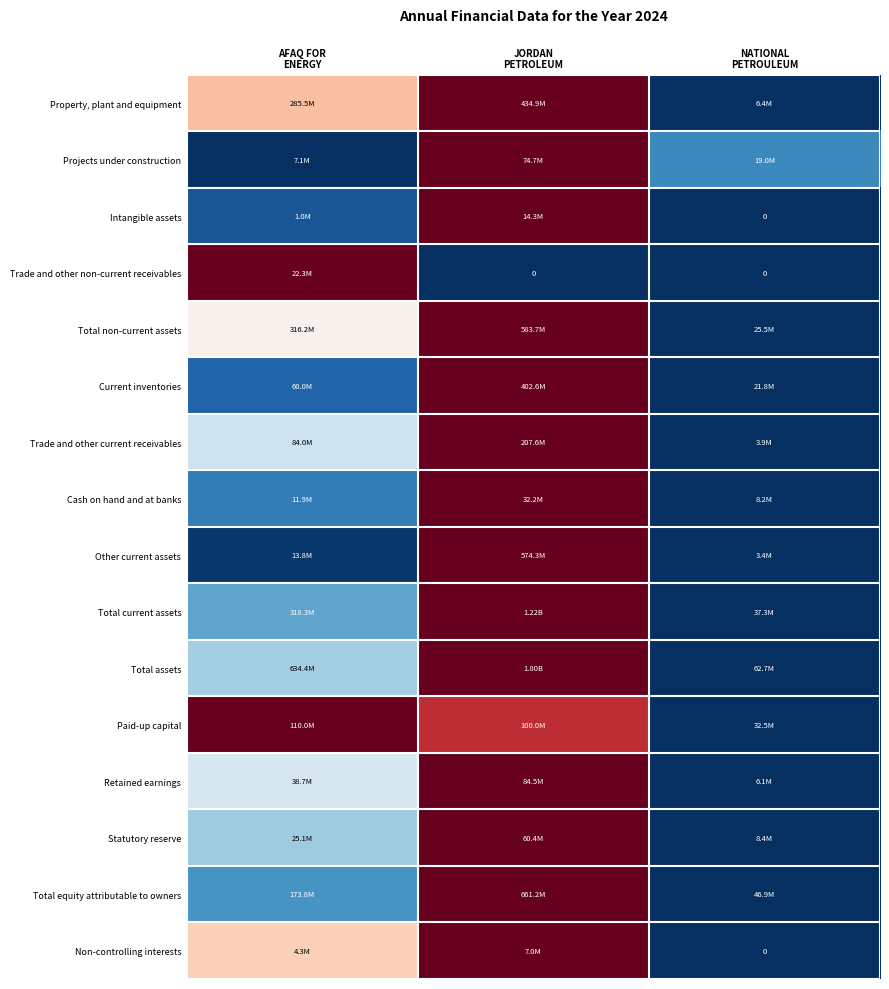

At which category is the sum across all series the highest?

JORDAN
PETROLEUM